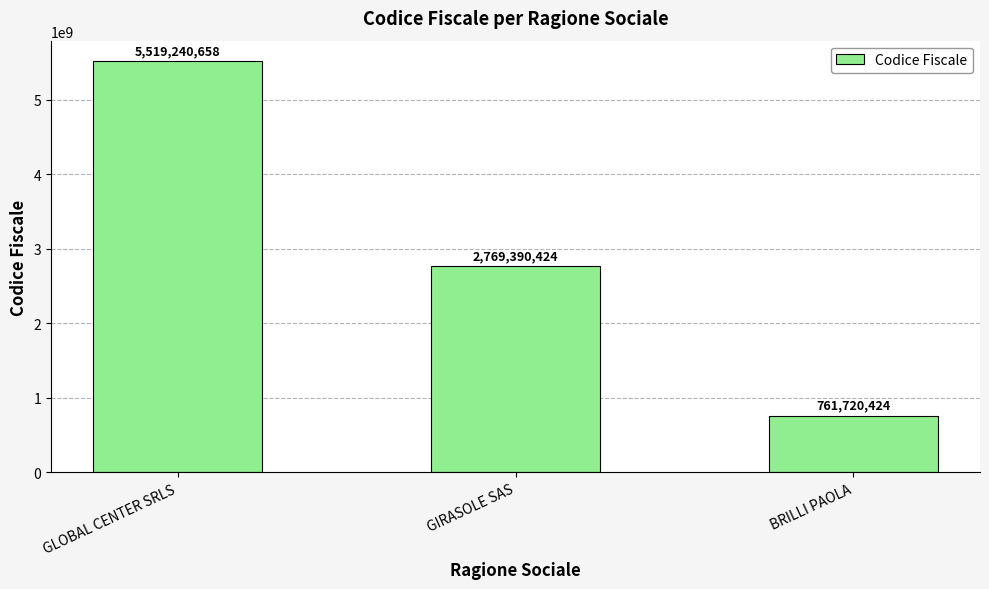

What position from the left is GLOBAL CENTER SRLS?

1